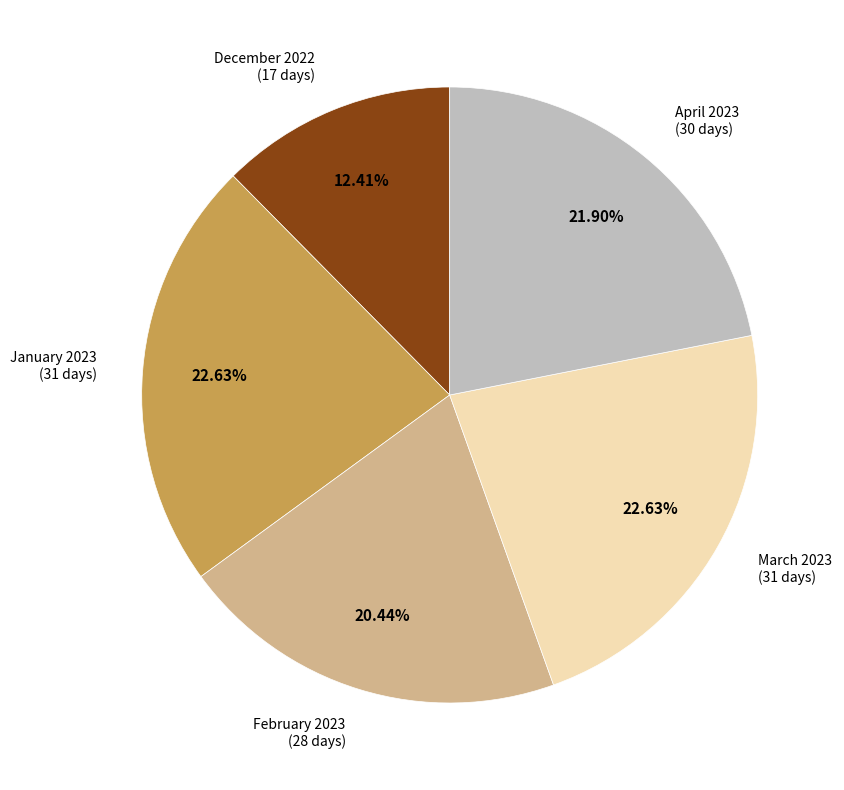

True or false: December 2022 accounts for 12% of the total.

True